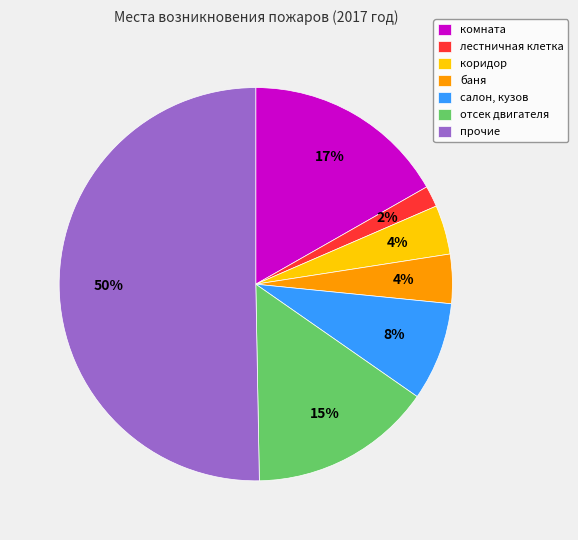

Approximately how many times larger is the value at салон, кузов compared to коридор?

2.0